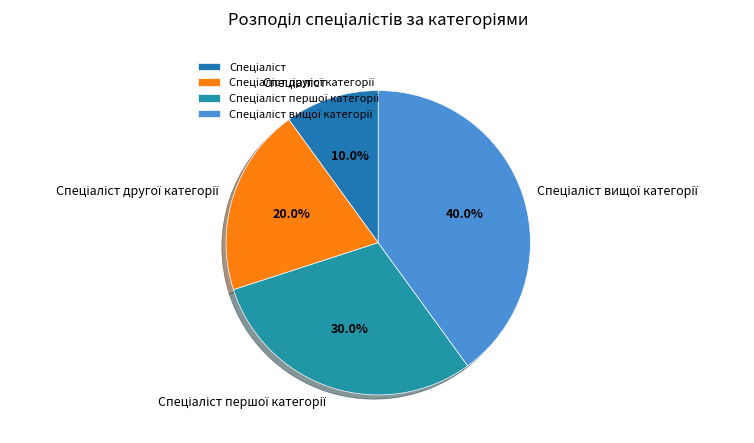

Is there a majority slice in this chart?

No